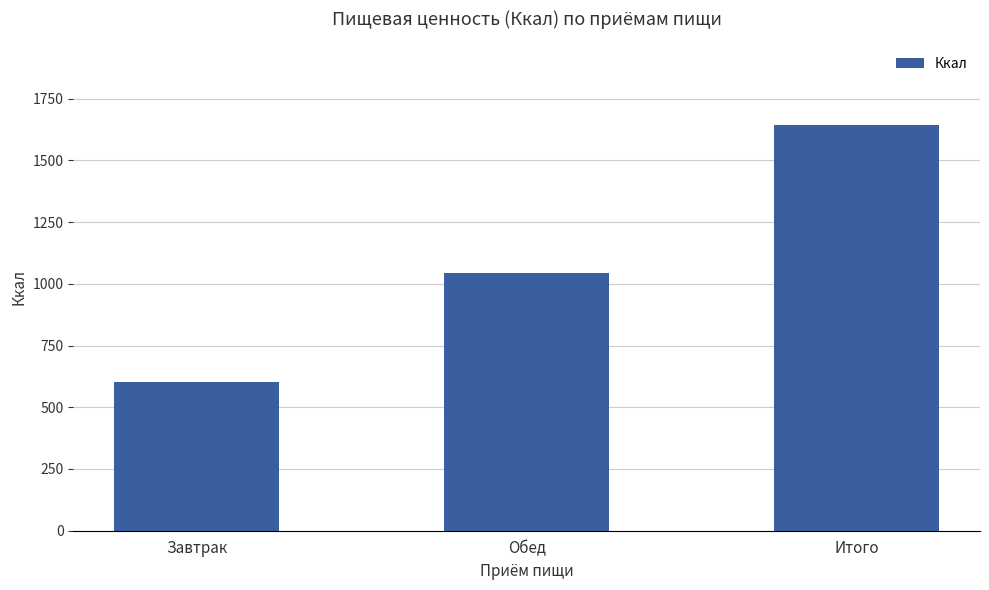

Where is the data nearest to the value 1121?

Обед